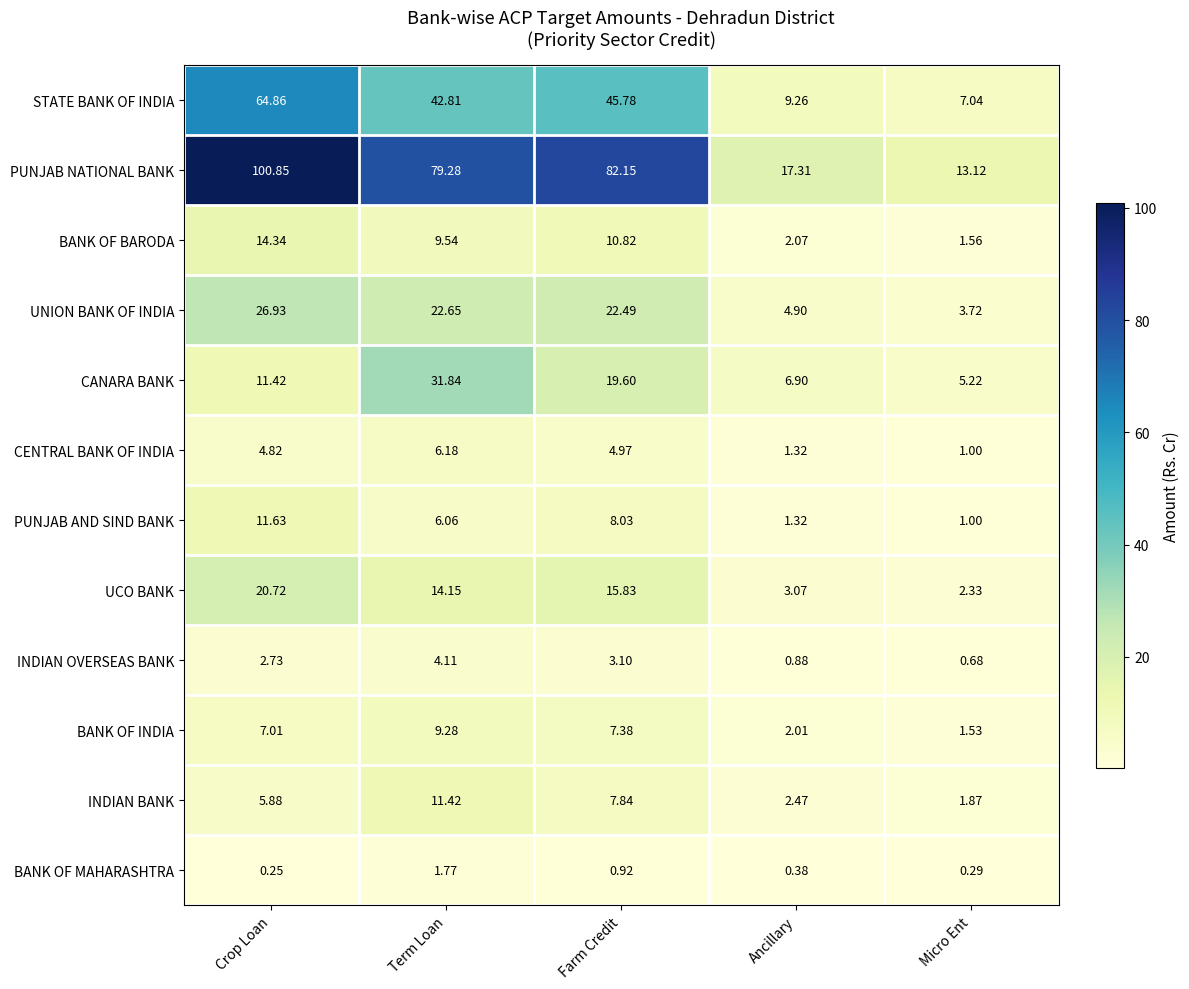

Which series has the largest range (max minus min)?

PUNJAB NATIONAL BANK